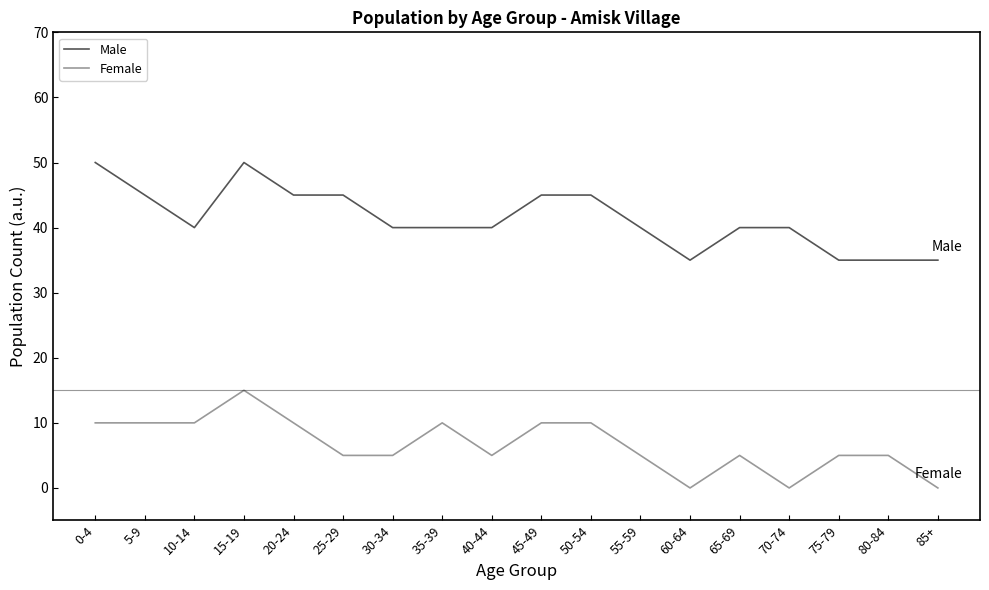

What is the total value across all series at 75-79?

40